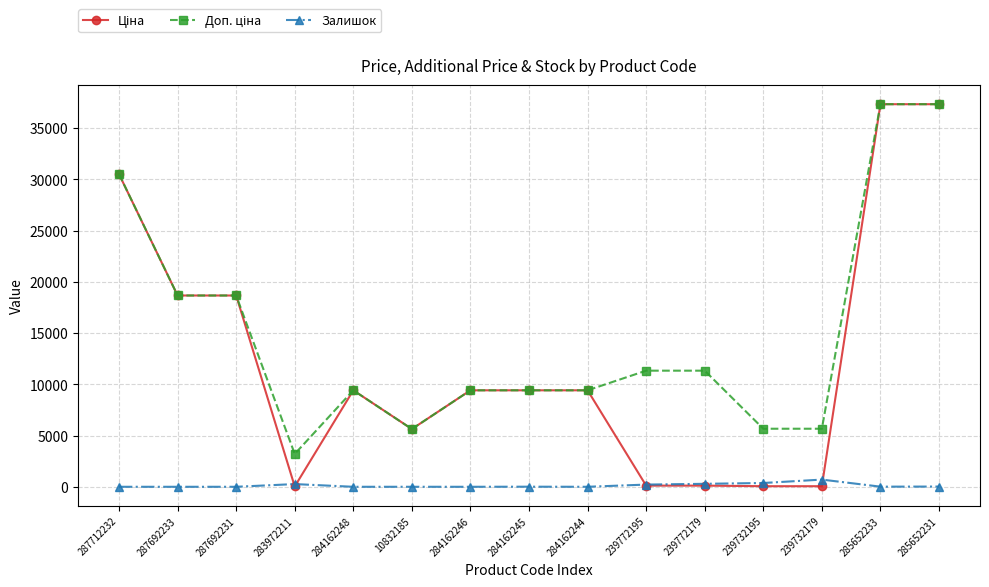

What is the difference between the highest and lowest values at 287692233?

18671.5